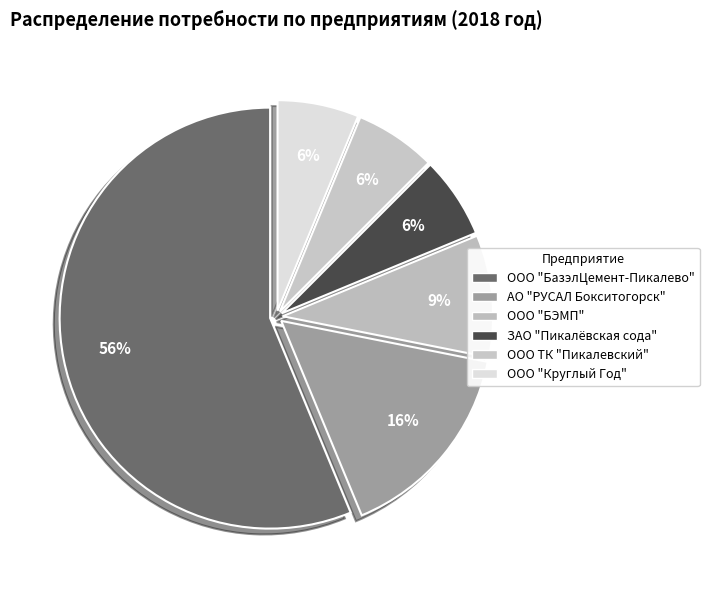

How many segments does this pie chart have?

6